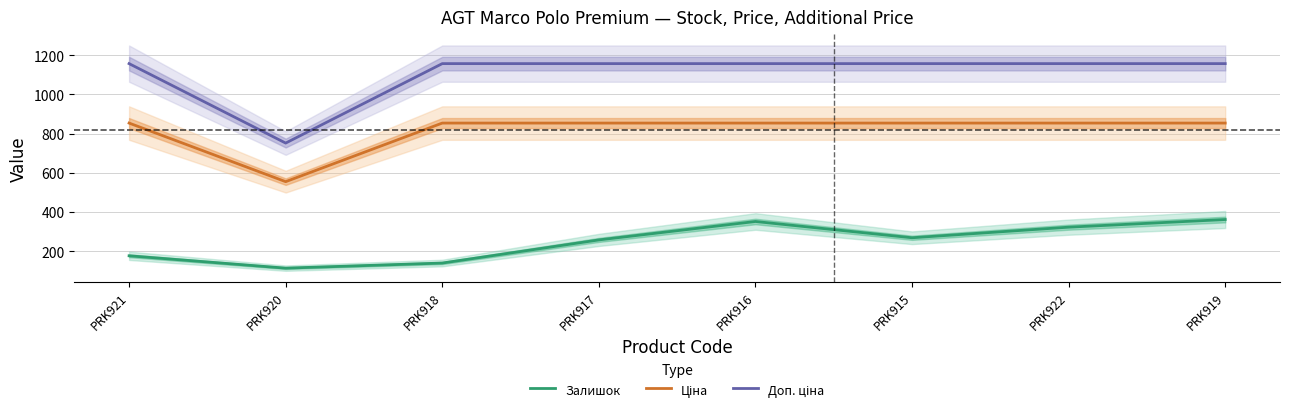

The Залишок series shows 406.1 at PRK915. True or false?

False